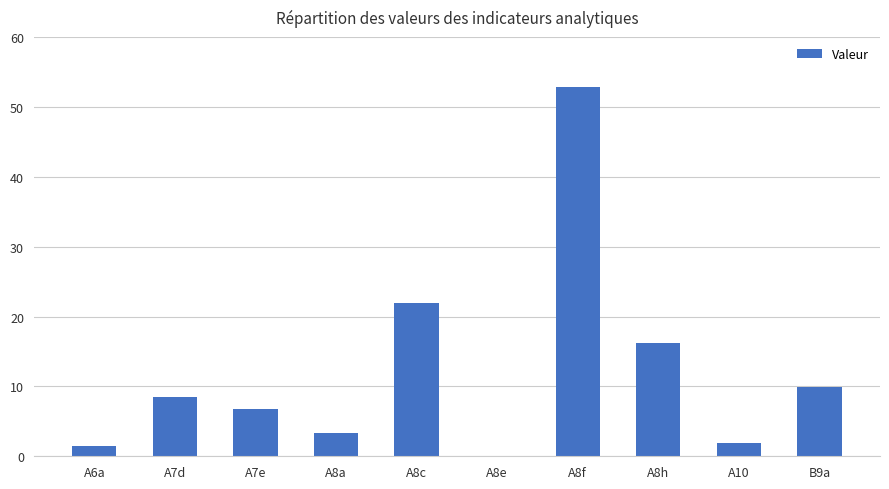

The chart shows a value of 3.4 at A8a. True or false?

True